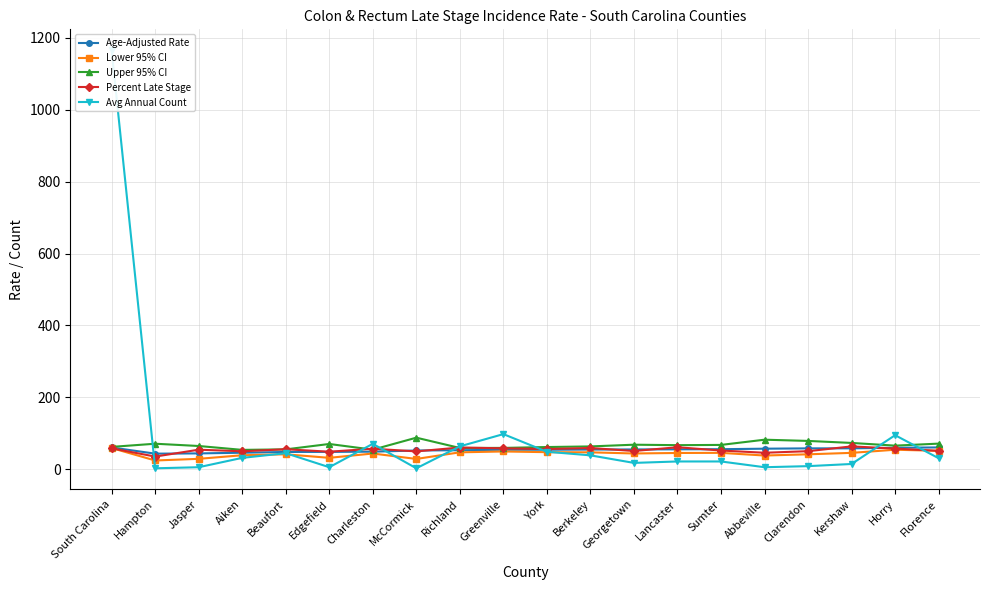

What is the smallest value displayed?

3.0